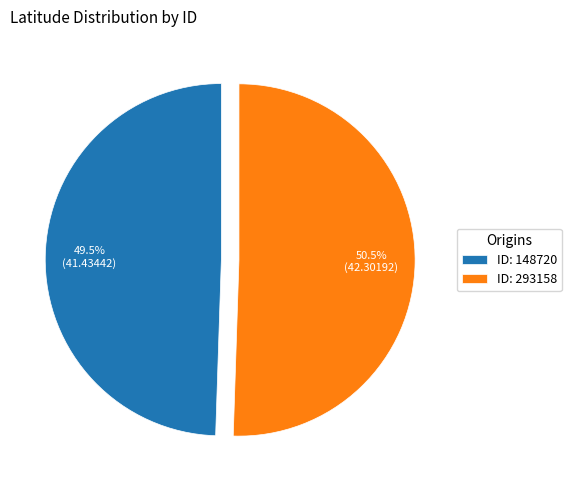

Which slice represents more than half of the pie?

ID: 293158